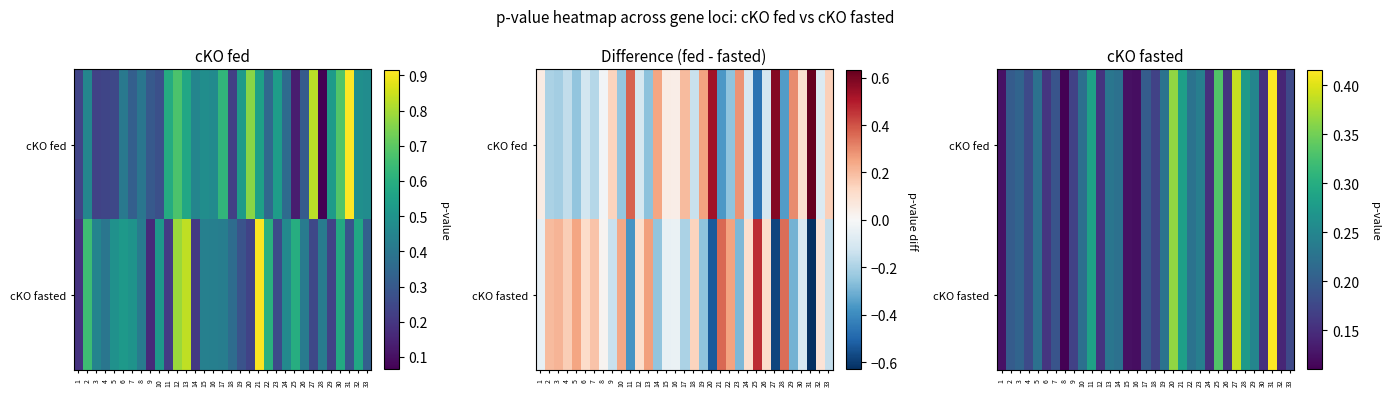

What is the smallest value displayed?

0.1